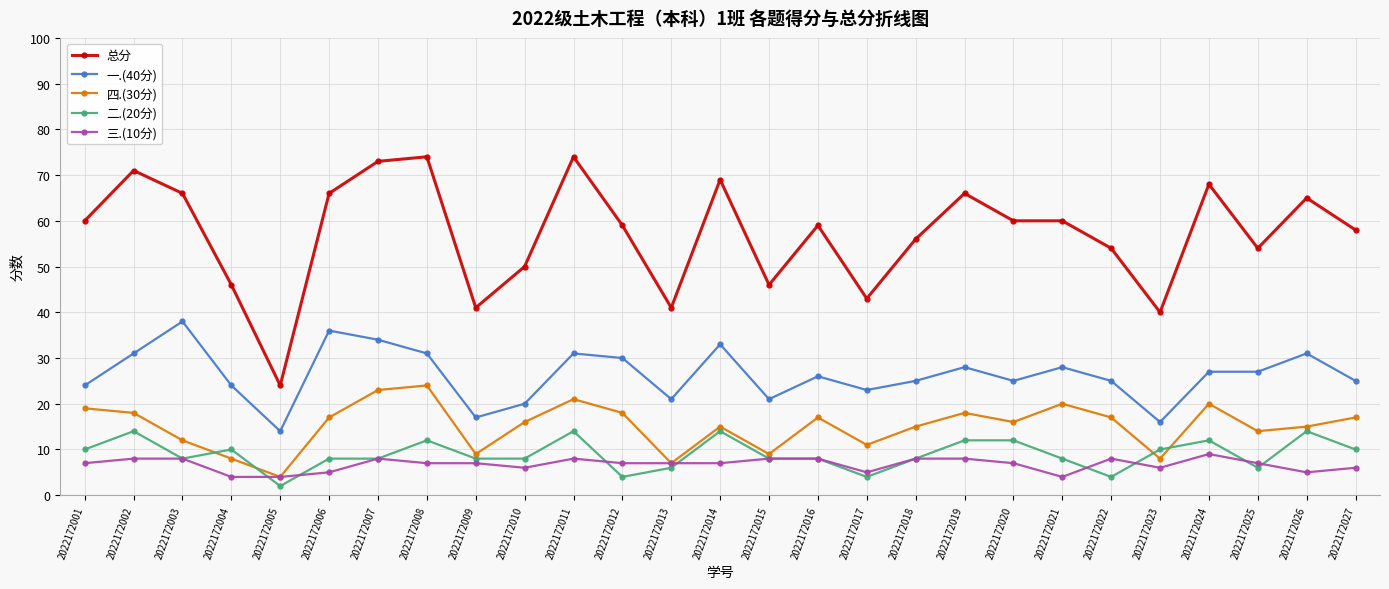

Rank the series by their maximum value, from lowest to highest.

三.(10分), 二.(20分), 四.(30分), 一.(40分), 总分